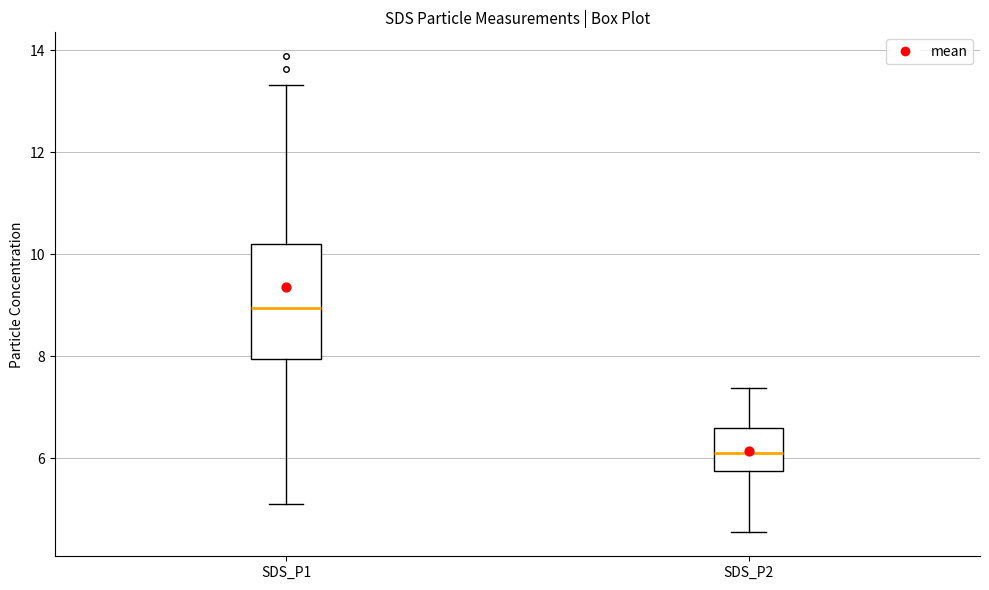

Where does the median line of the box for SDS_P2 sit on the y-axis? The values are not printed on the chart, so give them approximately, as read against the axis.

6.2